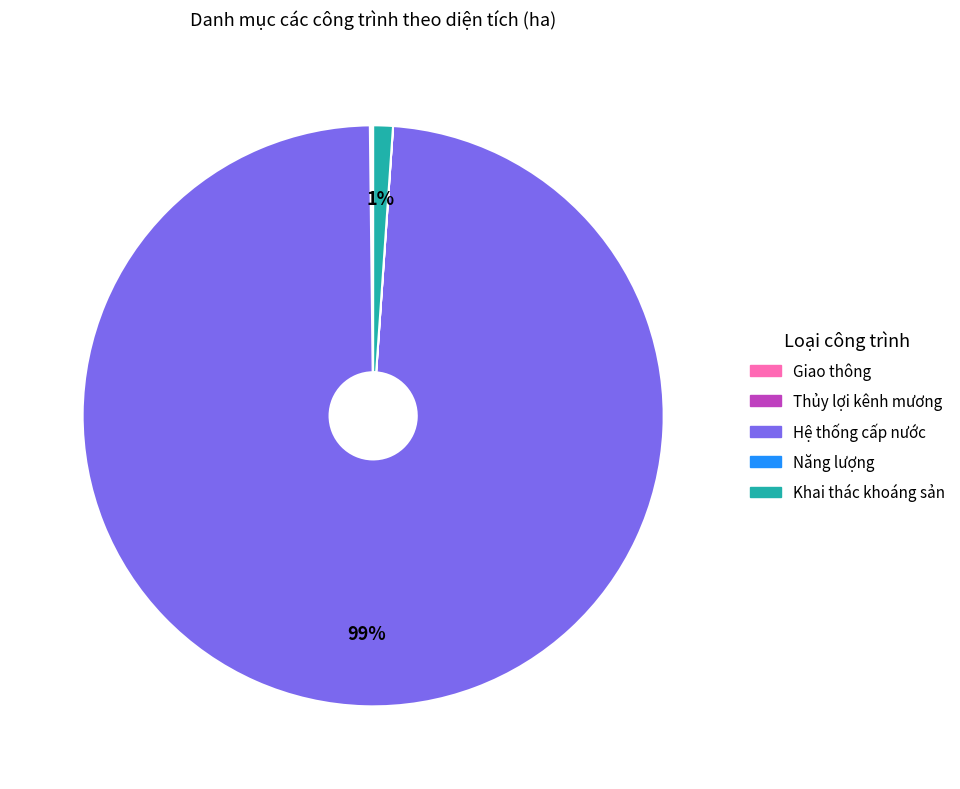

Is there a majority slice in this chart?

Yes